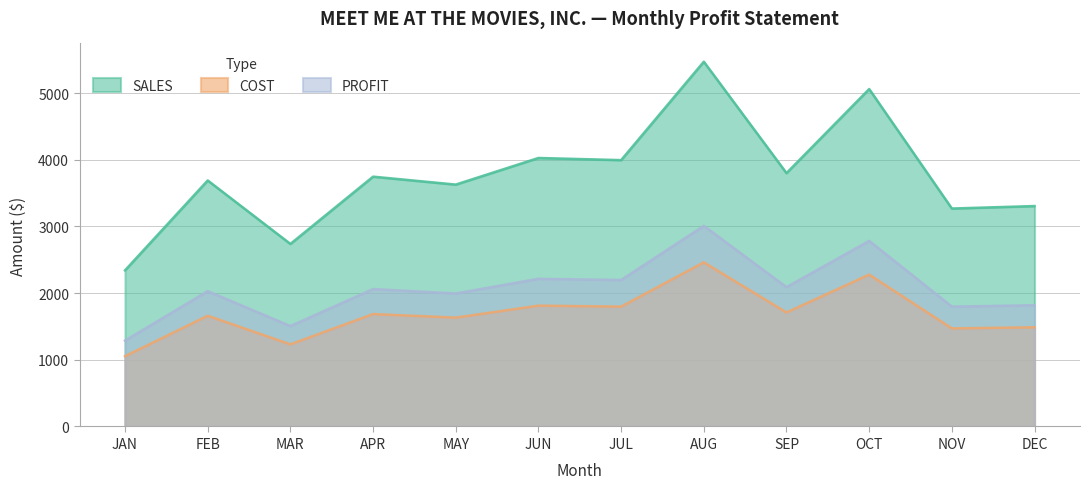

At which category is the sum across all series the highest?

AUG